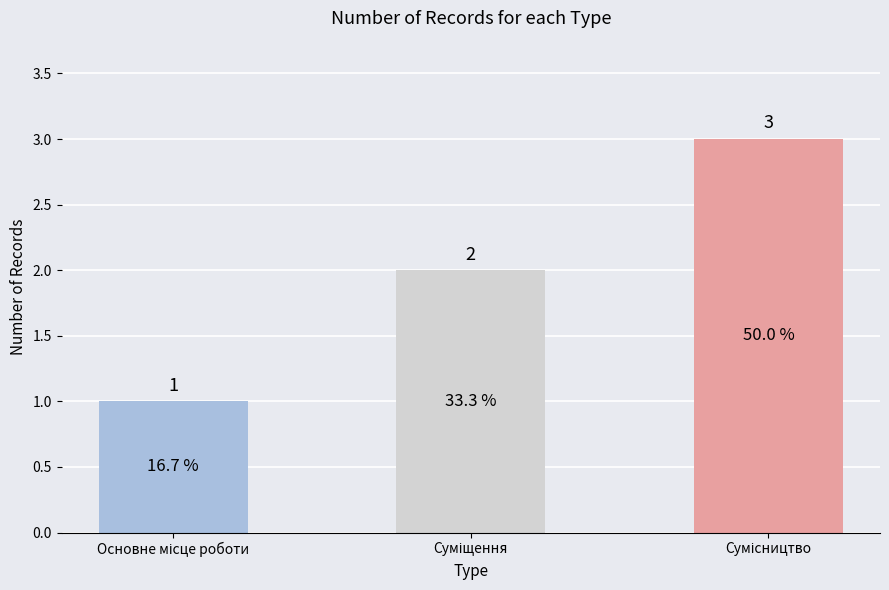

How many distinct data groups are displayed?

1